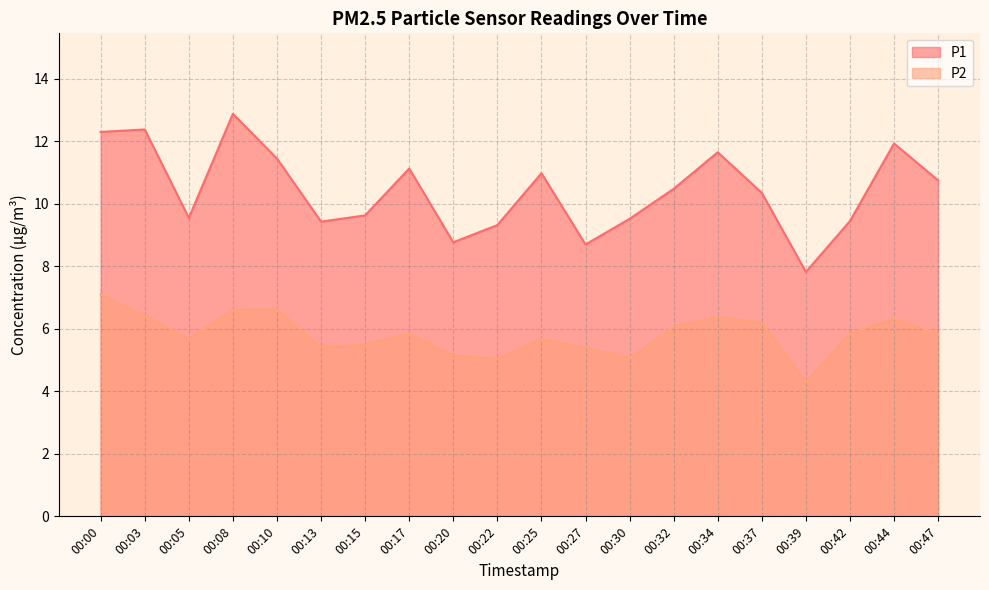

At which label is P2 closest to 5?

00:22